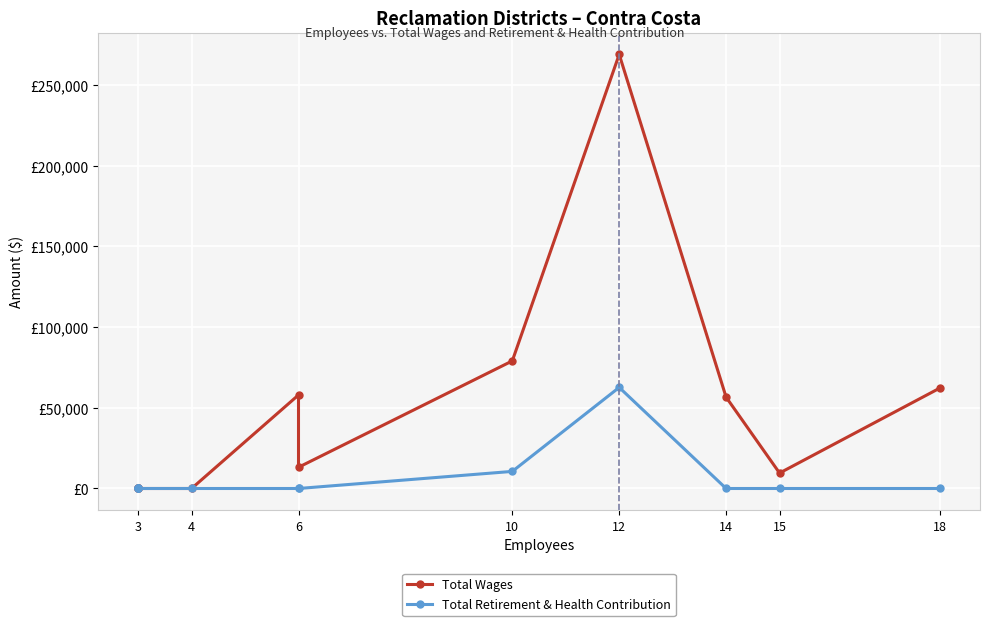

Is the value of Total Wages at 3 greater than the value of Total Retirement & Health Contribution at 3?

No